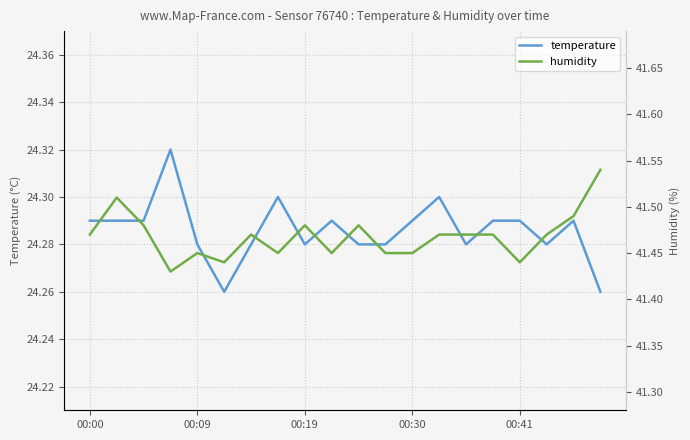

What position from the left is 00:41?

17